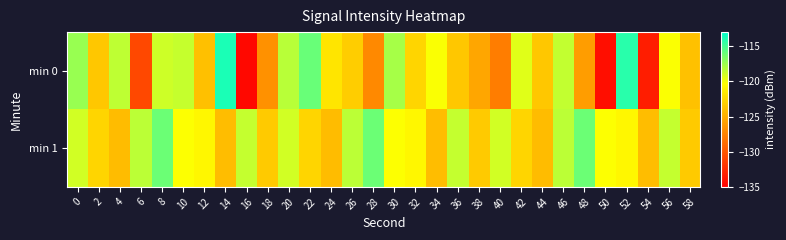

Rank the series at 38 from highest to lowest value.

min 1, min 0